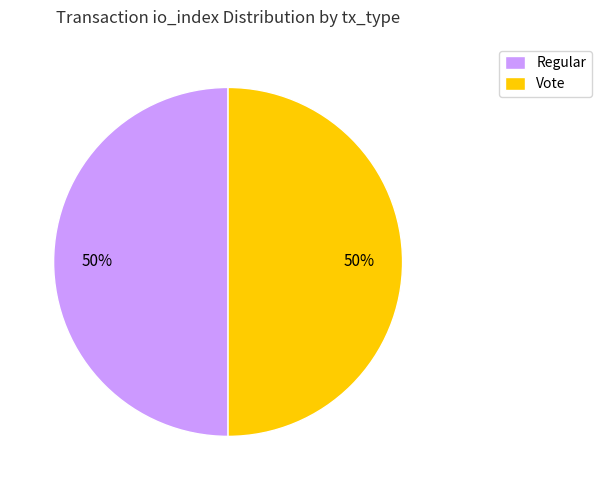

To the nearest percent, what percentage of the pie is Regular?

50%